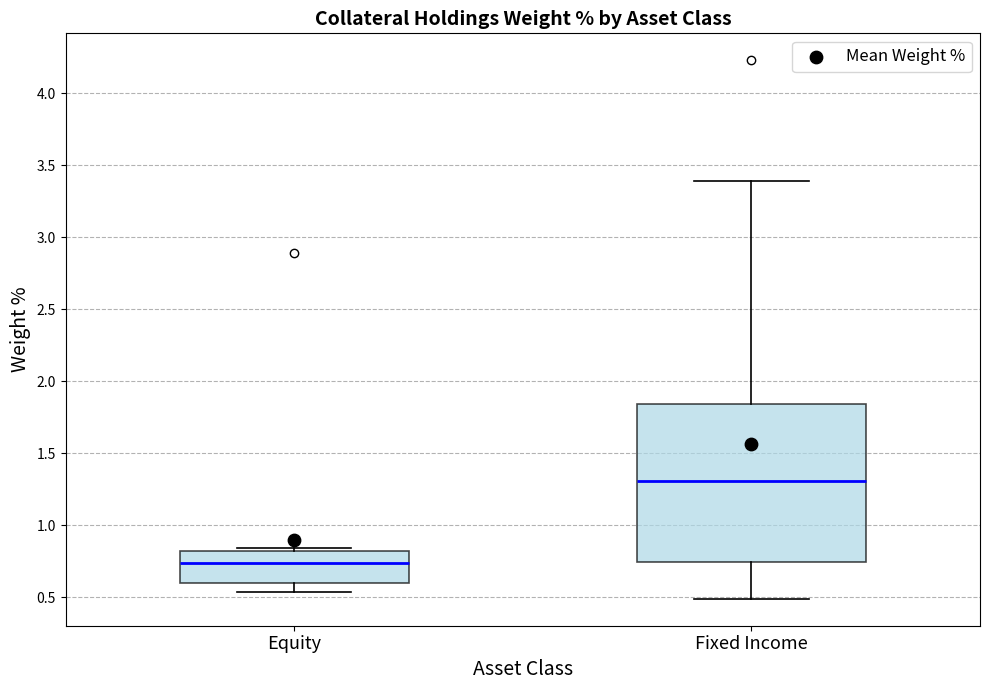

Where is the lower edge of the box for Equity on the y-axis? The values are not printed on the chart, so give them approximately, as read against the axis.

0.60